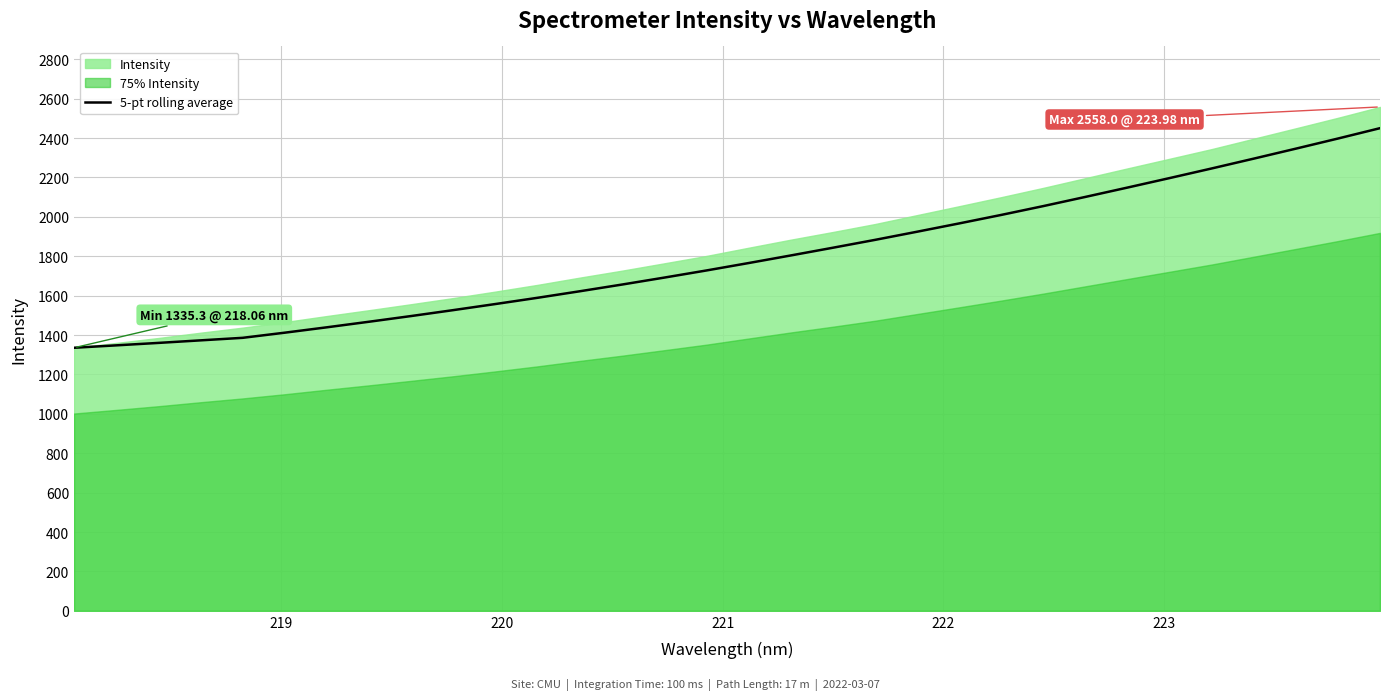

What is the maximum value for 5-pt rolling average?

2450.1